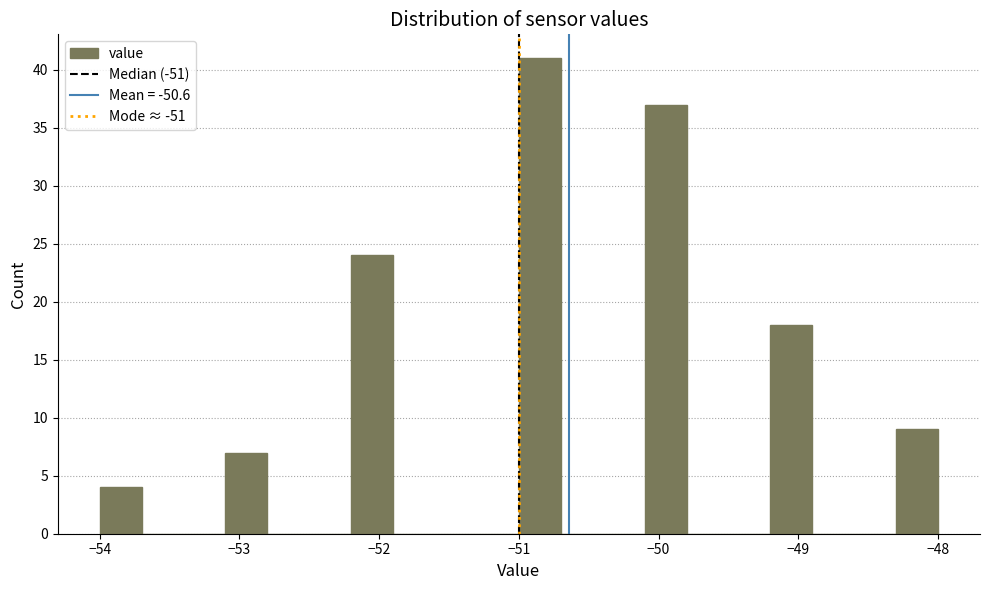

Around what value on the x-axis is the tallest bar? Give the approximate position of its centre, as read against the axis.

-50.8